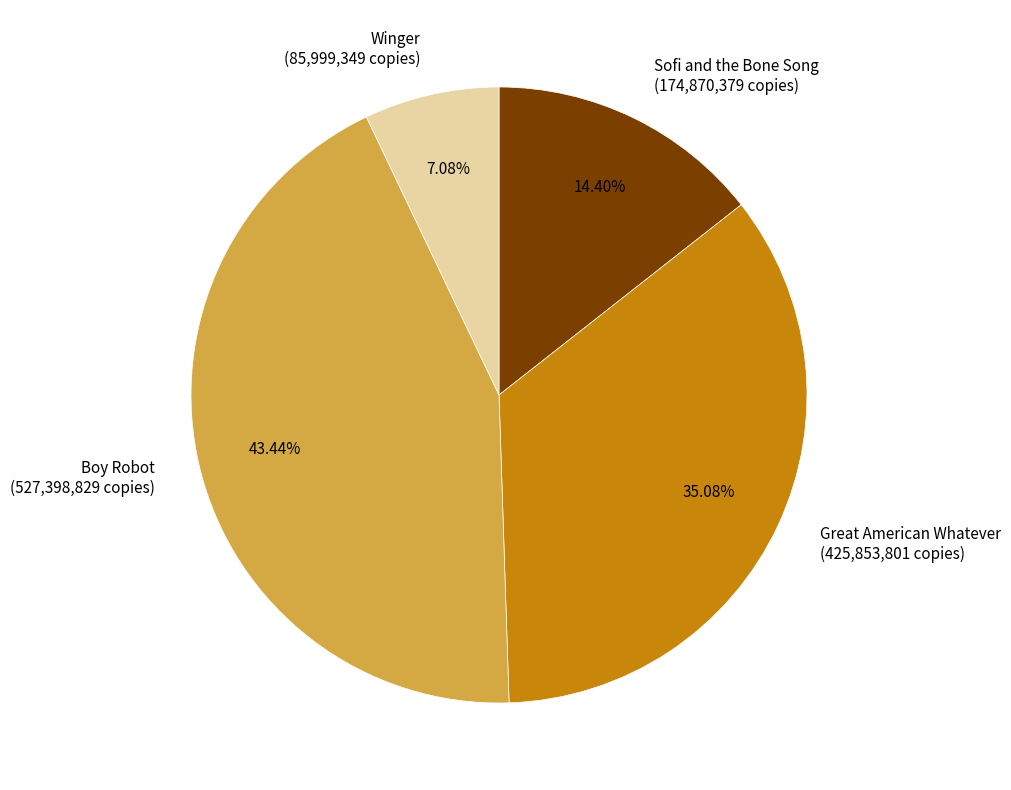

To the nearest percent, what percentage of the pie is Sofi and the Bone Song?

14%